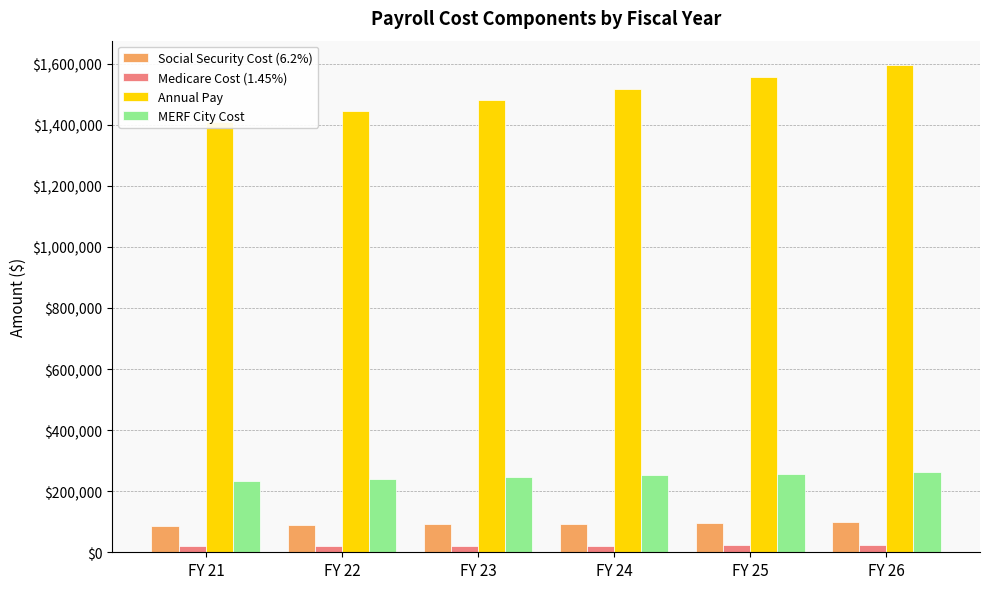

What is the maximum value shown in the chart?

1595705.1